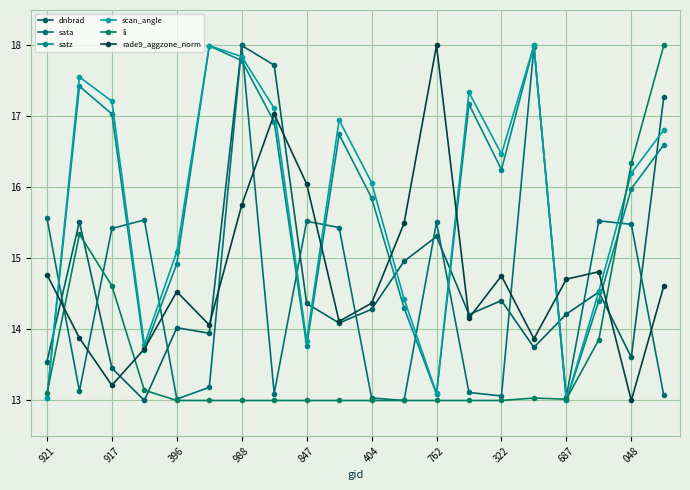

What is the value of the scan_angle point at the 17th from the left?

13.0